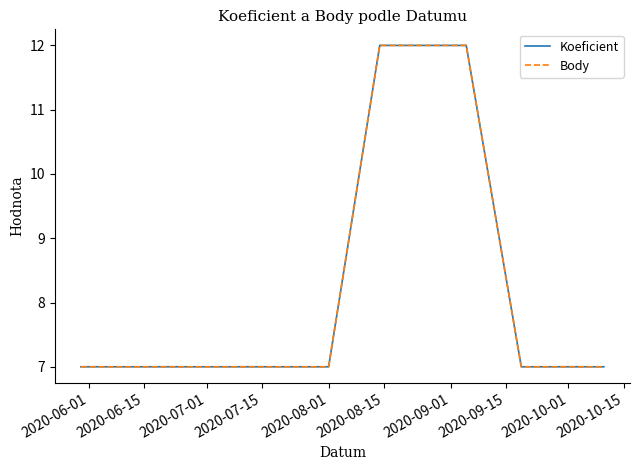

Is the value of Koeficient at 2020-10-01 greater than the value of Body at 2020-06-15?

No